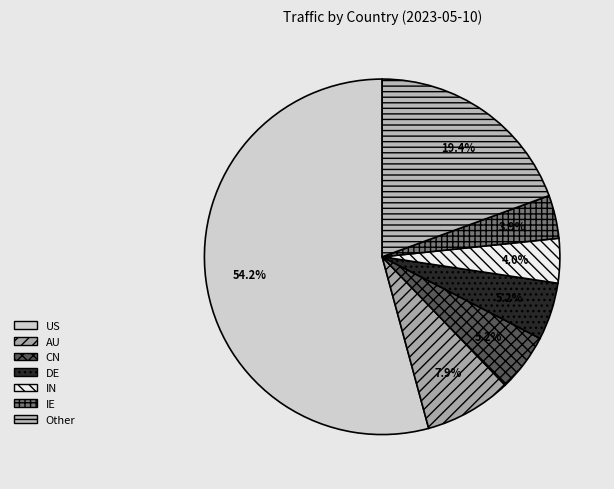

Is there any slice that represents more than half of the pie?

Yes